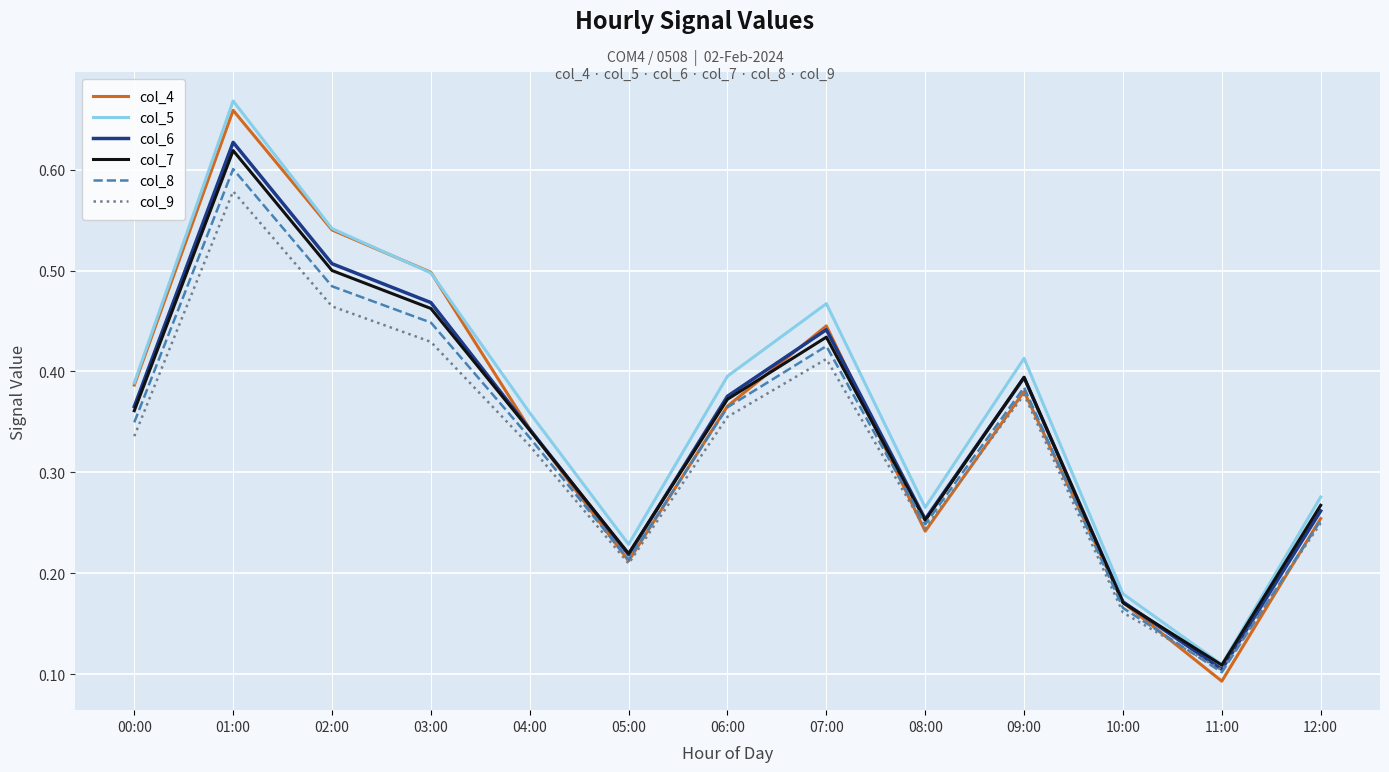

Which series has the largest range (max minus min)?

col_4